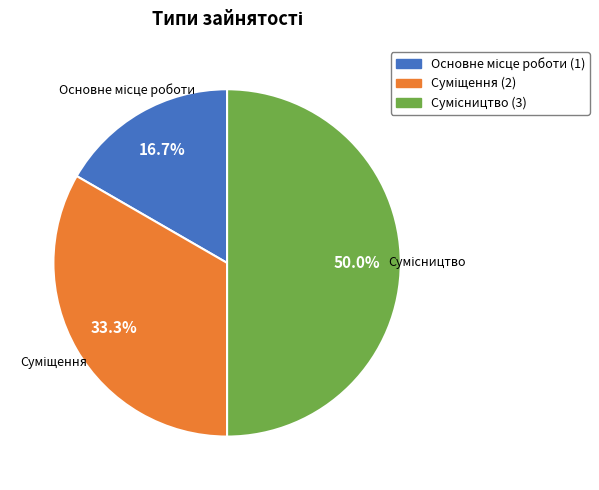

Rank the categories by value from highest to lowest.

Сумісництво, Суміщення, Основне місце роботи